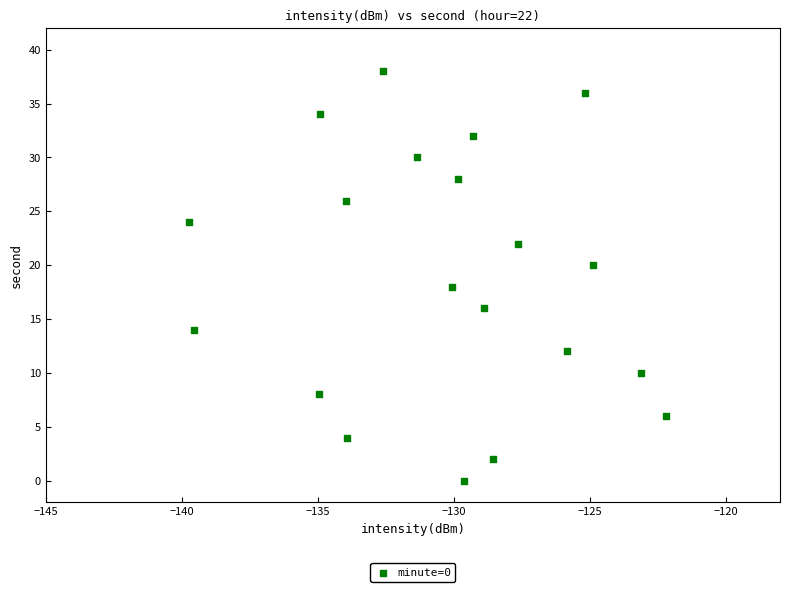

What is the range of Y values (max minus min)?

38